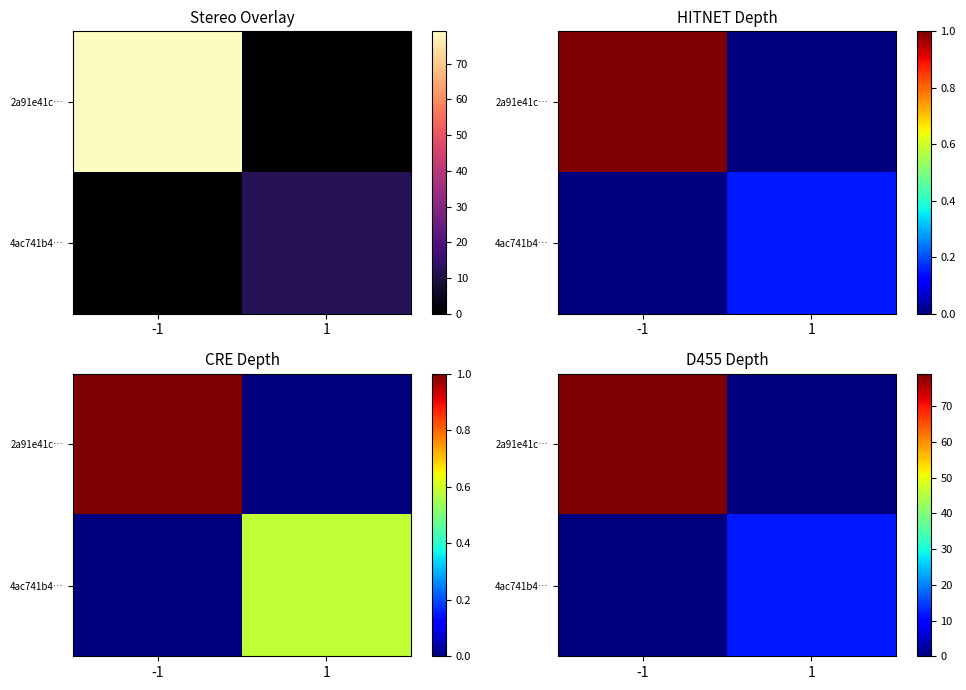

The value of 2a91e41c… at 1 is 0. True or false?

True